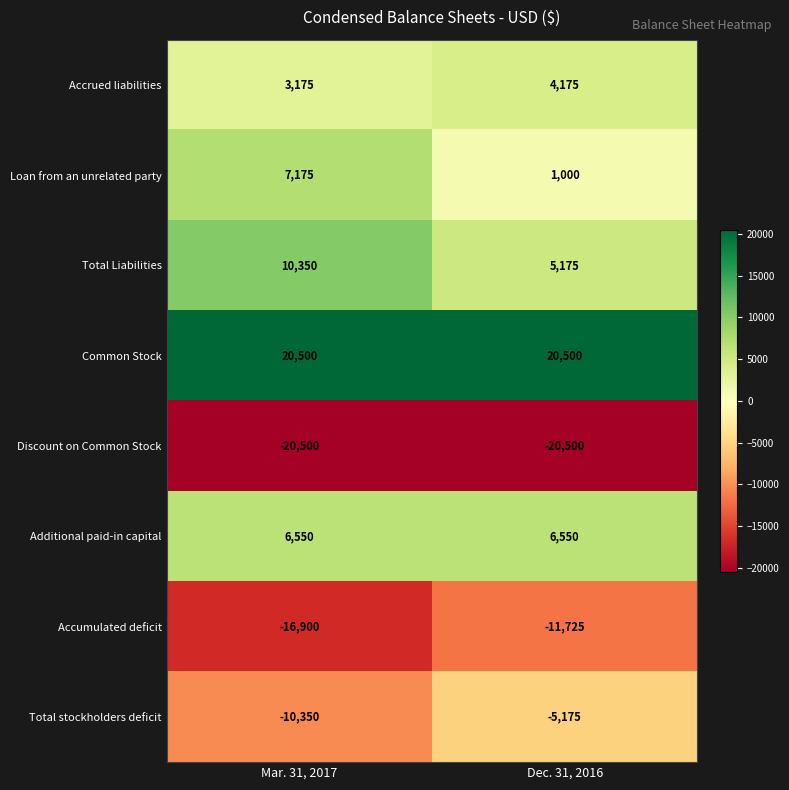

True or false: Total Liabilities has a value of 10350 at Mar. 31, 2017.

True